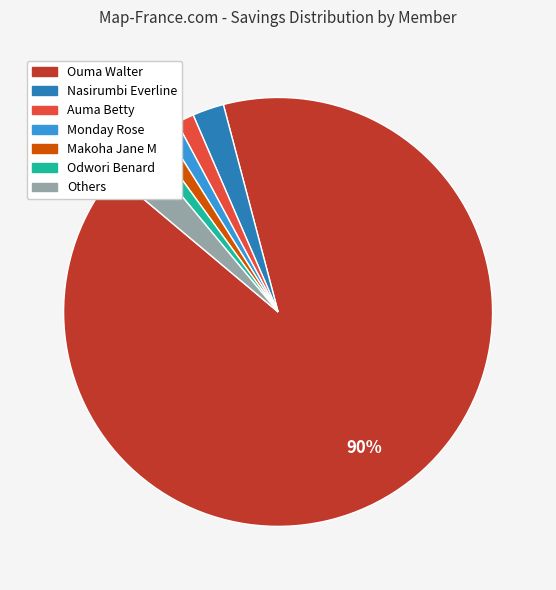

To the nearest percent, what is the average slice percentage?

14%